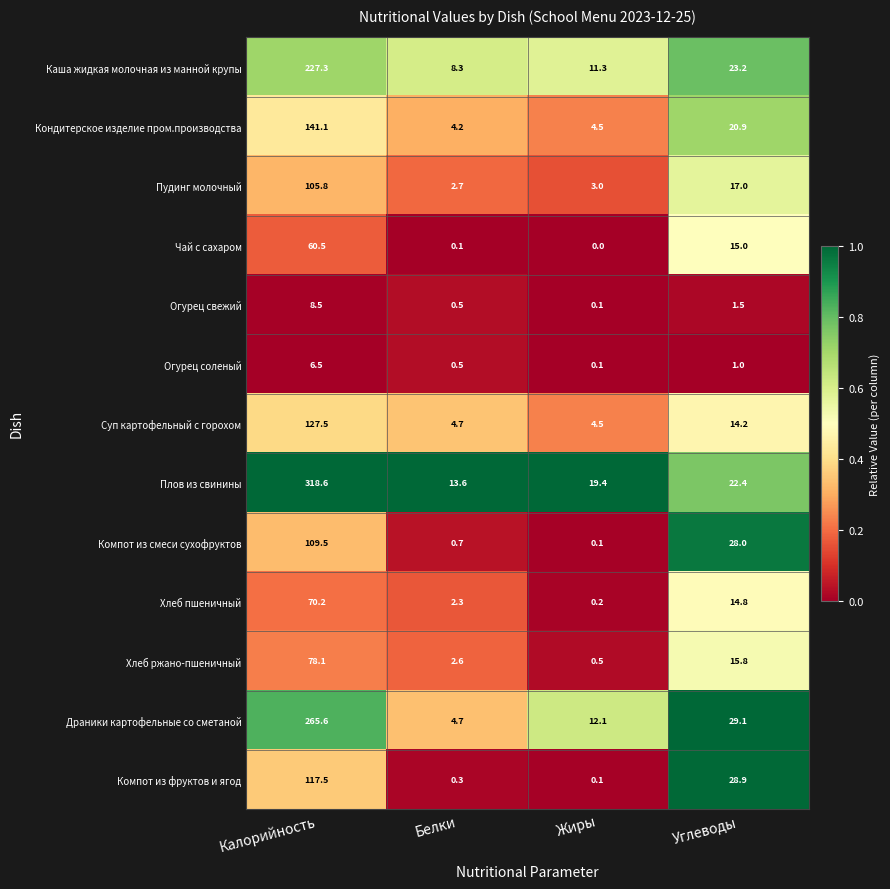

Which category has the highest value across all series?

Калорийность